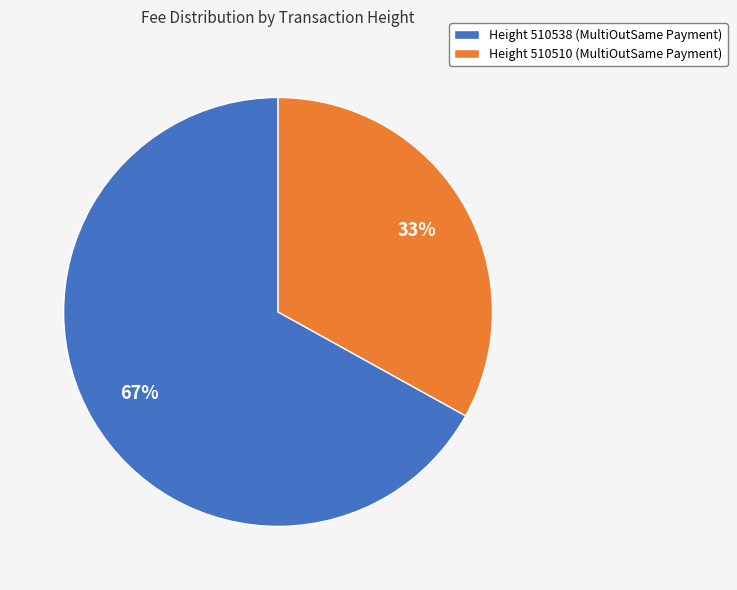

True or false: Height 510510 (MultiOutSame Payment) accounts for 39% of the total.

False